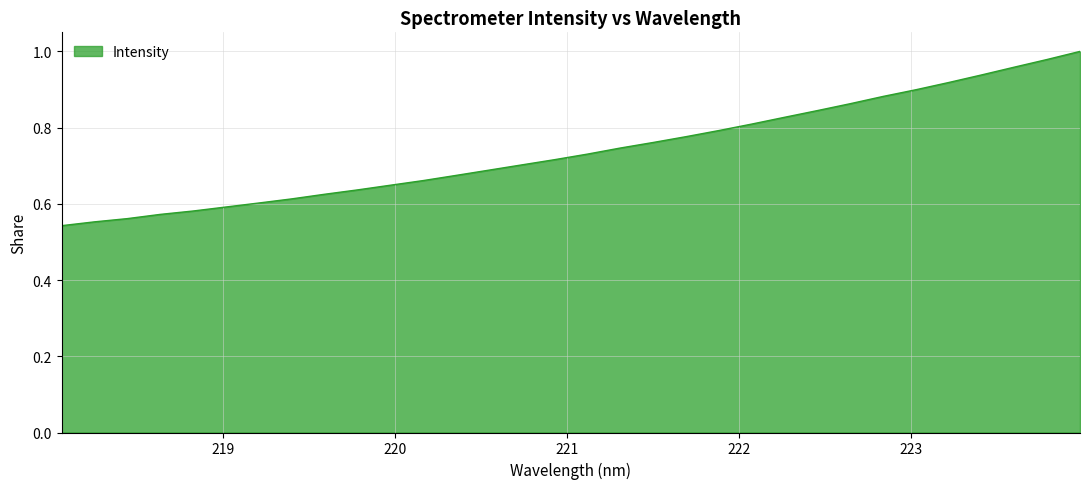

How many lines are shown in the chart?

1